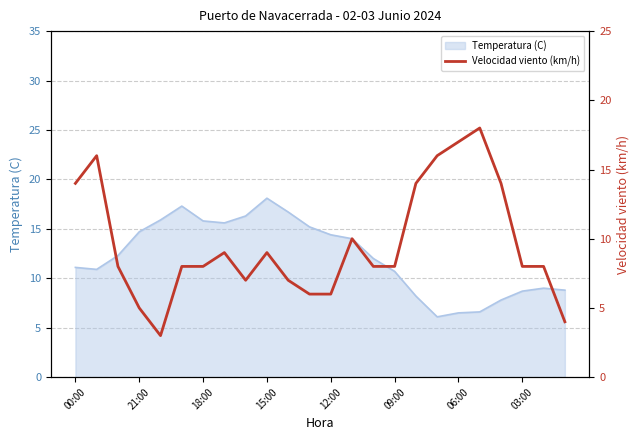

Reading right to left, extract all data points from this chart.

4	8	8	14	18	17	16	14	8	8	10	6	6	7	9	7	9	8	8	3	5	8	16	14